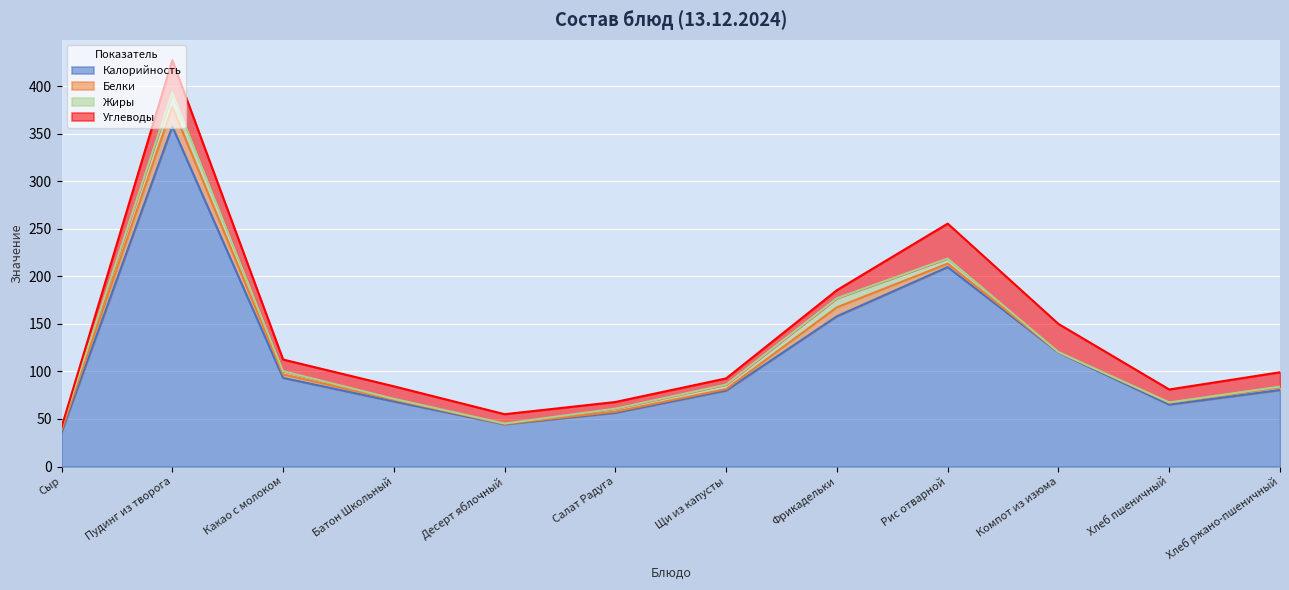

The Калорийность series shows 133.7 at Какао с молоком. True or false?

False